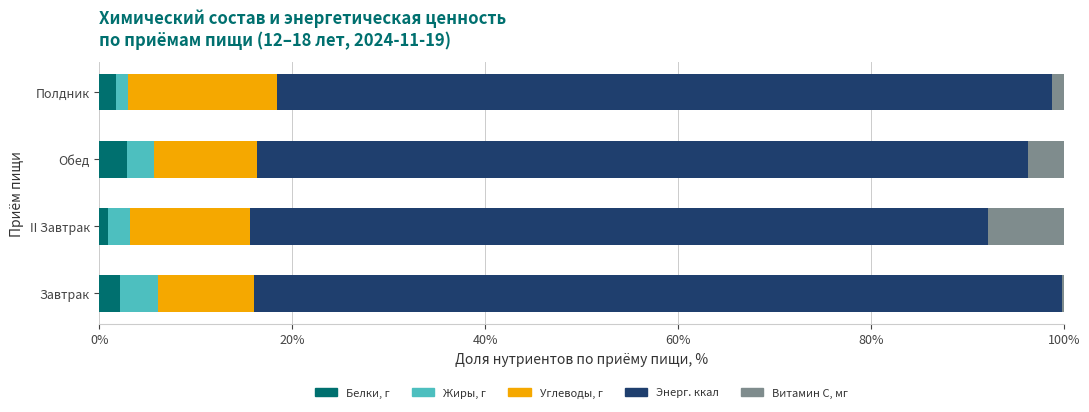

What is the approximate value of Белки, г at Обед?

2.8